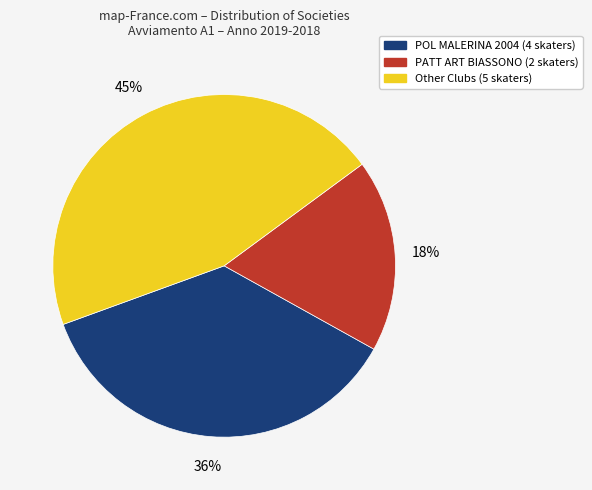

How many slices are in this pie chart?

3